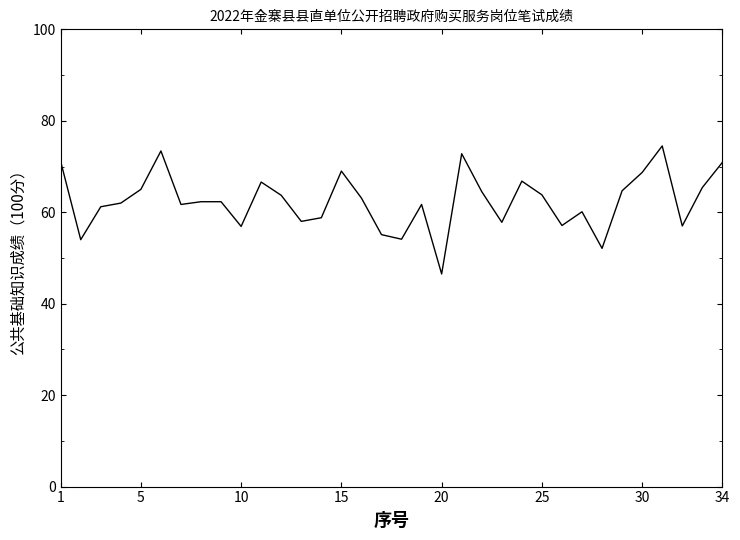

What is the minimum value shown in the chart?

46.5